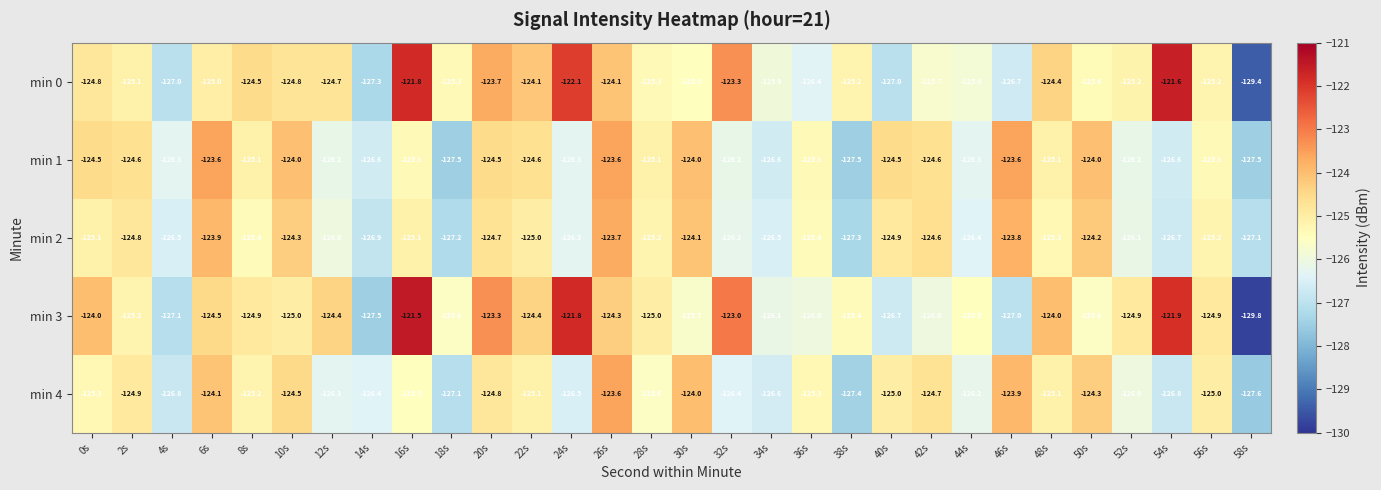

What is the sum of the min 2 values at 50s and 34s?

-250.7